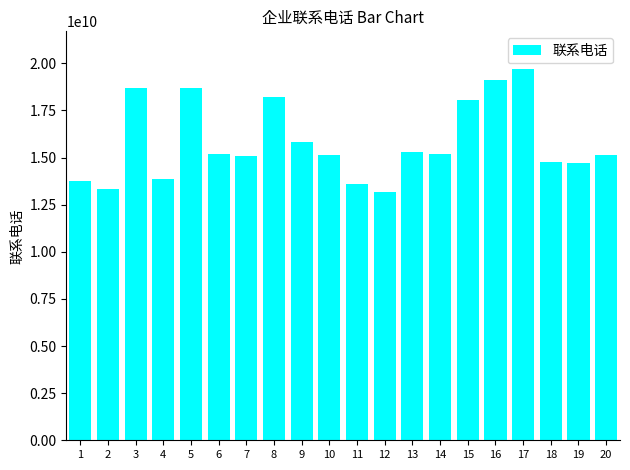

The value at 3 is 18685687427. True or false?

True